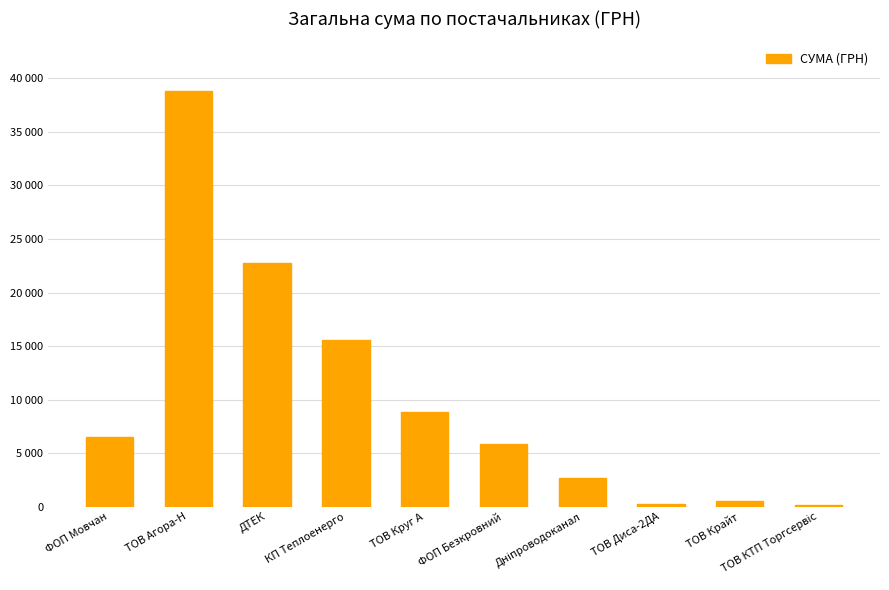

At which label does the data first exceed 6472?

ФОП Мовчан